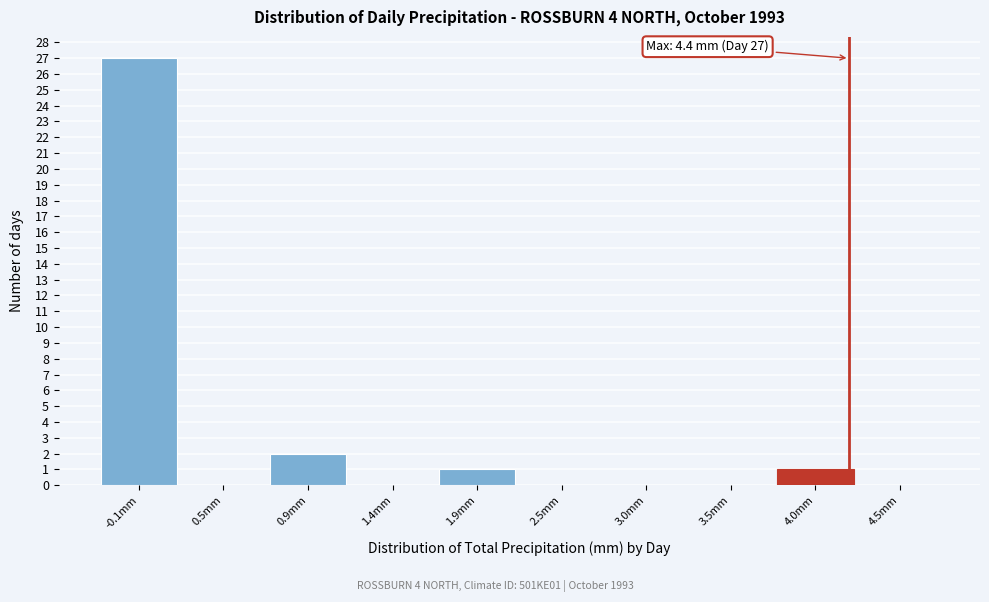

Reading left to right, transcribe all the data shown in this chart.

-0.1mm=27	0.5mm=0	0.9mm=2	1.4mm=0	1.9mm=1	2.5mm=0	3.0mm=0	3.5mm=0	4.0mm=1	4.5mm=0